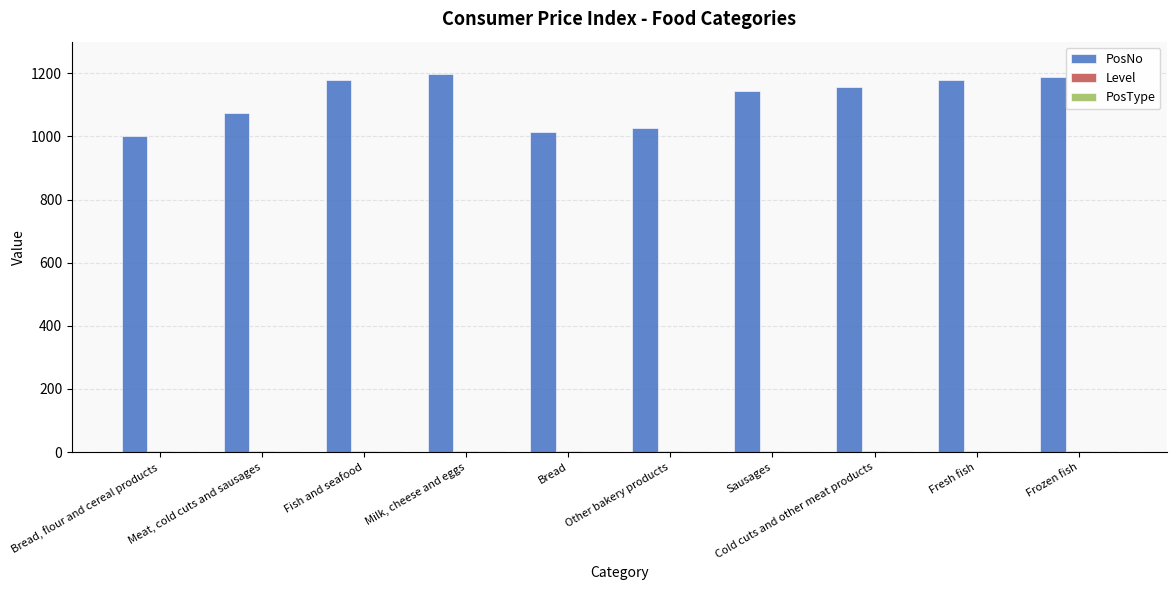

Which series has the largest total across all categories?

PosNo